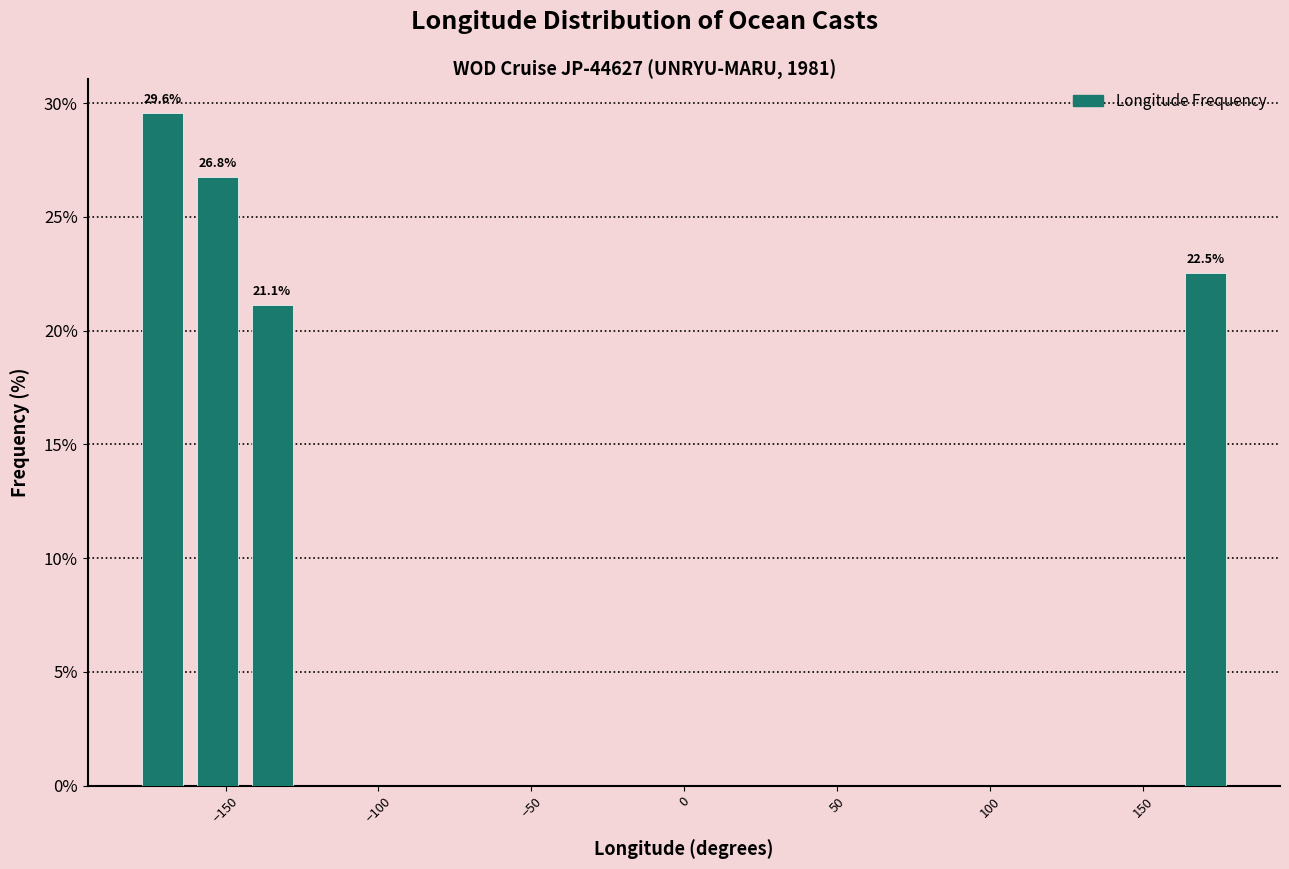

Read against the x-axis, roughly where is the centre of the tallest bar?

-170